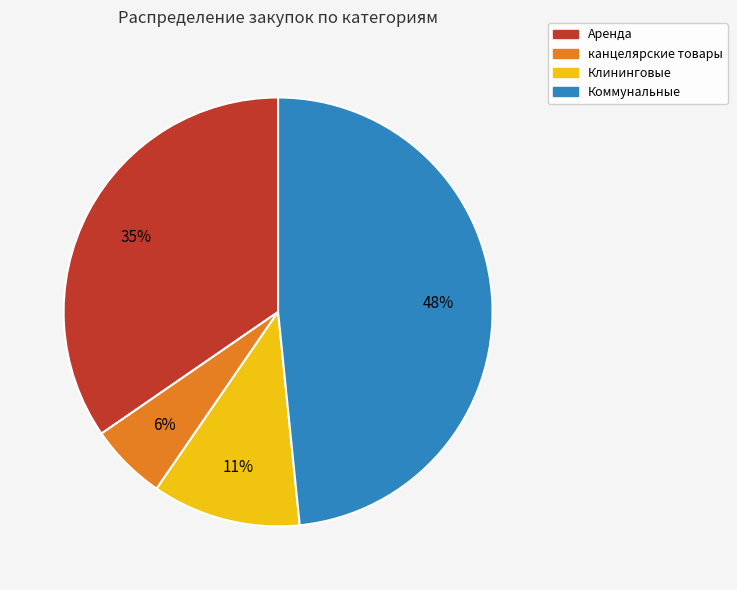

Does any single category account for the majority?

No